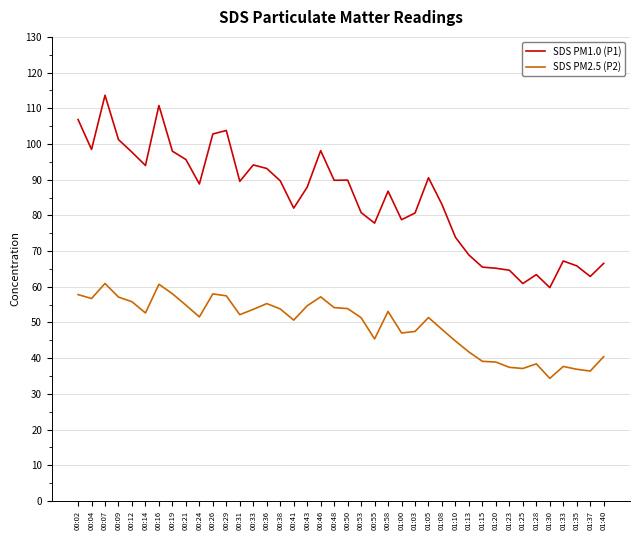

List the series in order of their peak value, lowest first.

SDS PM2.5 (P2), SDS PM1.0 (P1)